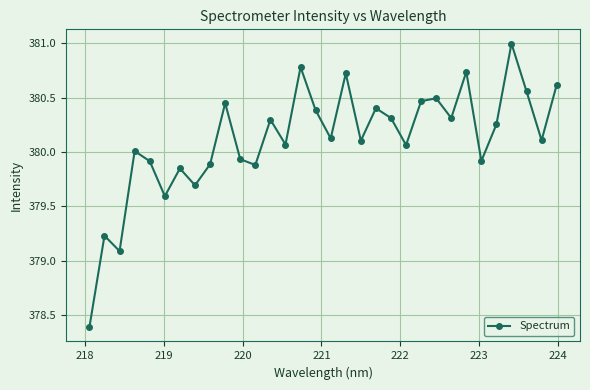

What is the greatest value displayed?

381.0